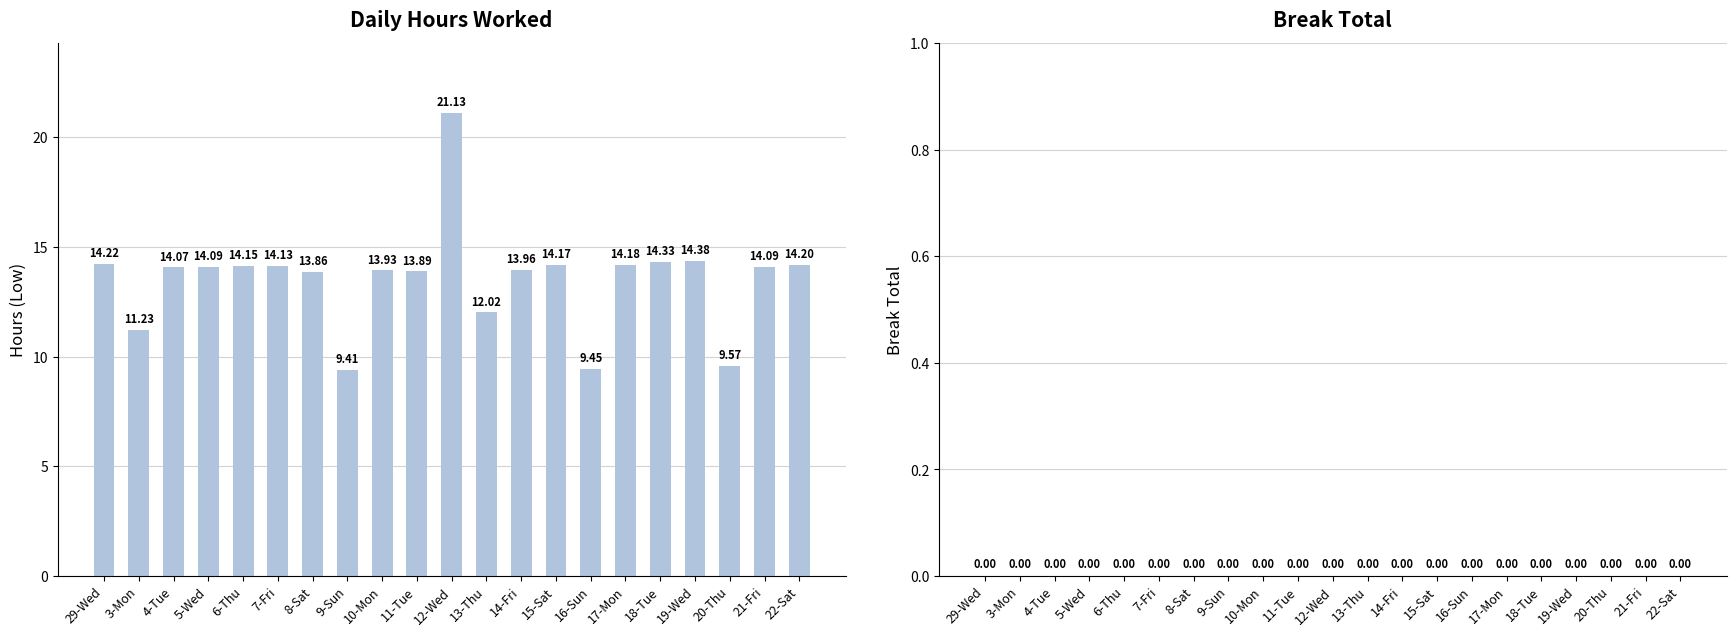

What is the difference between the maximum and minimum values?

11.7